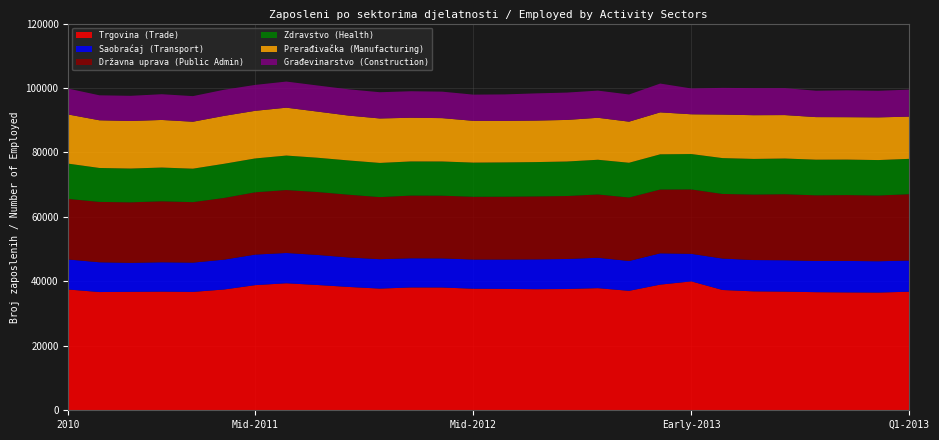

Reading left to right, transcribe all the data shown in this chart.

Trgovina (Trade): 2010=37478	I-11=36689	II-11=36758	III-11=36816	IV-11=36735	V-11=37479	VI-11=38834	VII-11=39416	VIII-11=38874	IX-11=38271	X-11=37758	XI-11=38114	XII-11=38100	I-12=37717	II-12=37663	III-12=37570	IV-12=37630	V-12=37895	VI-12=37067	VII-12=38992	VIII-12=39997	IX-12=37327	X-12=36902	XI-12=36816	XII-12=36649	I-13=36575	II-13=36528	III-13=36798
Saobraćaj (Transport): 2010=9315	I-11=9240	II-11=8987	III-11=9113	IV-11=9082	V-11=9266	VI-11=9476	VII-11=9399	VIII-11=9330	IX-11=9151	X-11=9127	XI-11=9054	XII-11=9034	I-12=9062	II-12=9126	III-12=9259	IV-12=9316	V-12=9438	VI-12=9259	VII-12=9709	VIII-12=8550	IX-12=9758	X-12=9718	XI-12=9737	XII-12=9674	I-13=9765	II-13=9718	III-13=9668
Državna uprava (Public Admin): 2010=18793	I-11=18726	II-11=18778	III-11=18920	IV-11=18763	V-11=19143	VI-11=19332	VII-11=19519	VIII-11=19519	IX-11=19470	X-11=19261	XI-11=19453	XII-11=19453	I-12=19469	II-12=19485	III-12=19528	IV-12=19534	V-12=19632	VI-12=19692	VII-12=19797	VIII-12=19978	IX-12=20038	X-12=20318	XI-12=20490	XII-12=20373	I-13=20434	II-13=20393	III-13=20584
Zdravstvo (Health): 2010=10945	I-11=10532	II-11=10488	III-11=10470	IV-11=10389	V-11=10600	VI-11=10504	VII-11=10707	VIII-11=10641	IX-11=10626	X-11=10609	XI-11=10597	XII-11=10618	I-12=10608	II-12=10642	III-12=10657	IV-12=10712	V-12=10772	VI-12=10789	VII-12=10929	VIII-12=10986	IX-12=11131	X-12=11059	XI-12=11079	XII-12=11068	I-13=11017	II-13=11002	III-13=10974
Prerađivačka (Manufacturing): 2010=15254	I-11=14798	II-11=14749	III-11=14769	IV-11=14568	V-11=14863	VI-11=14778	VII-11=14856	VIII-11=14318	IX-11=13924	X-11=13795	XI-11=13553	XII-11=13449	I-12=12959	II-12=12874	III-12=12874	IV-12=12904	V-12=13025	VI-12=12749	VII-12=13016	VIII-12=12335	IX-12=13498	X-12=13570	XI-12=13478	XII-12=13207	I-13=13155	II-13=13244	III-13=13097
Građevinarstvo (Construction): 2010=8024	I-11=7751	II-11=7817	III-11=7983	IV-11=7945	V-11=8106	VI-11=8038	VII-11=8105	VIII-11=8099	IX-11=8149	X-11=8140	XI-11=8226	XII-11=8216	I-12=8131	II-12=8222	III-12=8442	IV-12=8483	V-12=8431	VI-12=8427	VII-12=8938	VIII-12=8010	IX-12=8291	X-12=8396	XI-12=8360	XII-12=8187	I-13=8339	II-13=8254	III-13=8380